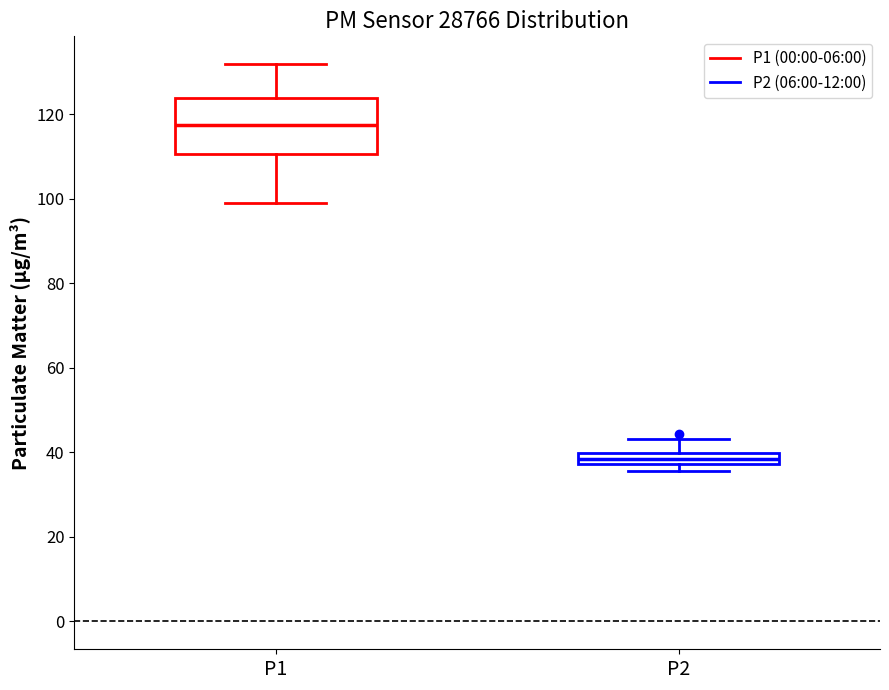

Where is the upper edge of the box for P2 on the y-axis? The values are not printed on the chart, so give them approximately, as read against the axis.

40